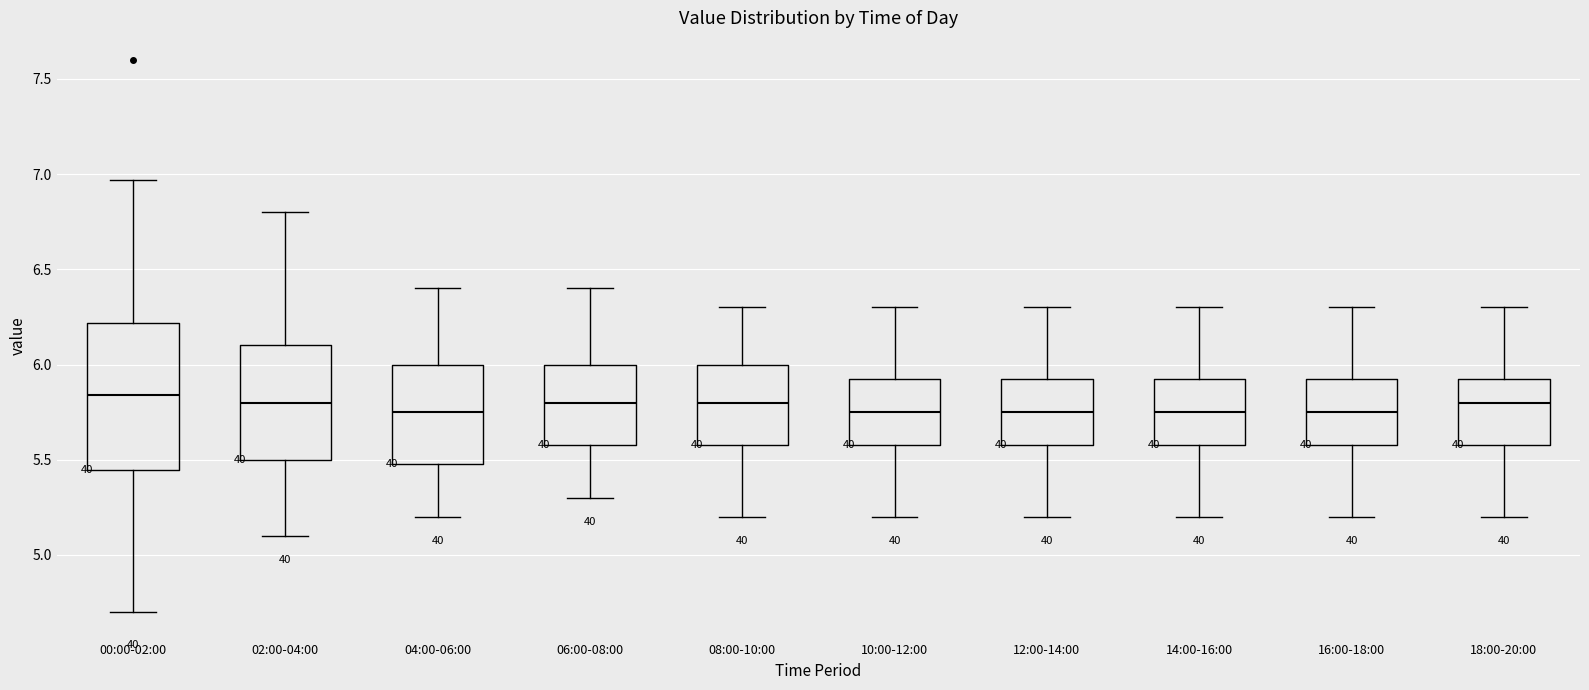

Comparing the boxes themselves (not the whiskers), which one is the tallest?

00:00-02:00